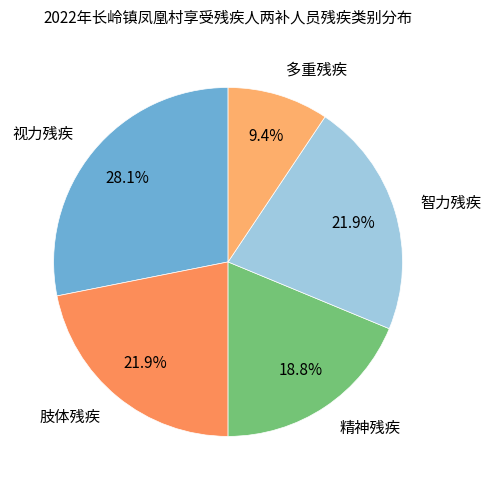

Which has a higher value, 视力残疾 or 肢体残疾?

视力残疾